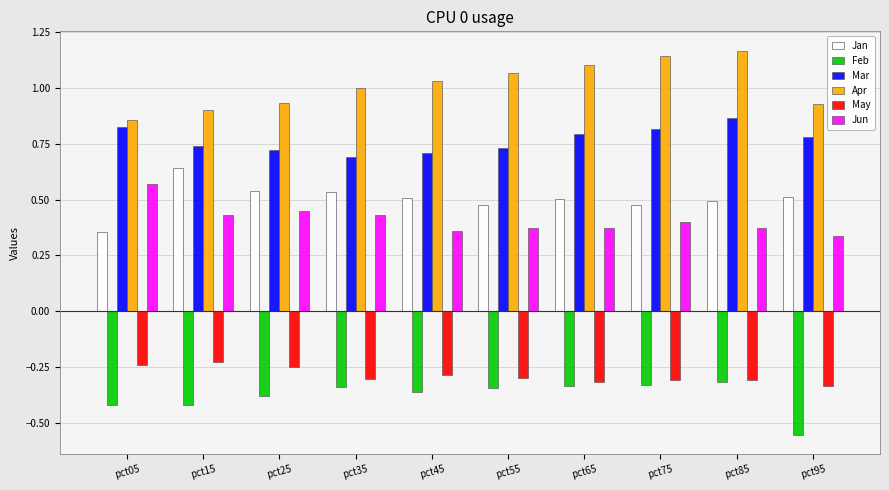

At which label does Jan reach its minimum?

pct05